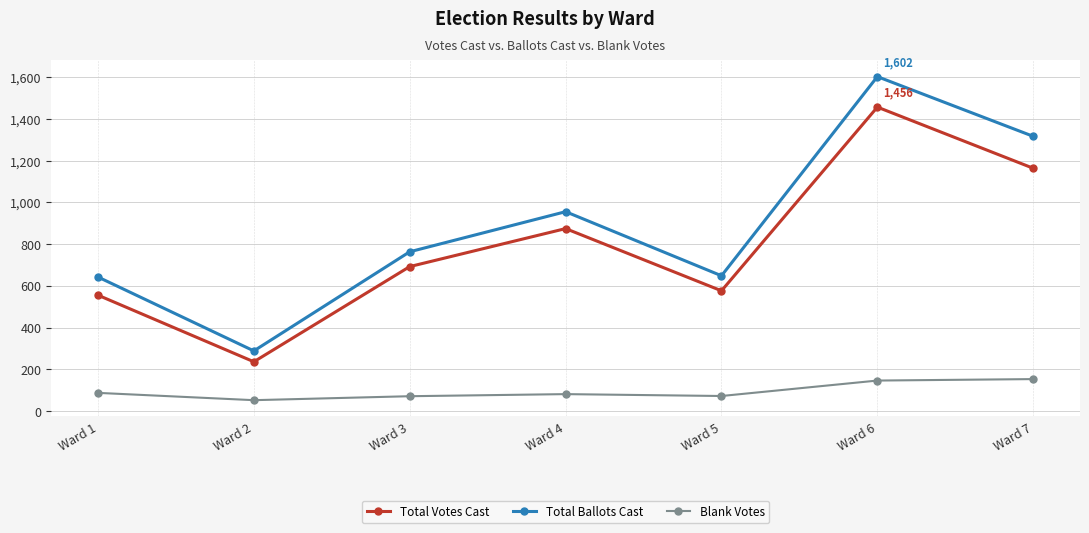

True or false: Total Ballots Cast and Total Votes Cast intersect in this chart.

False